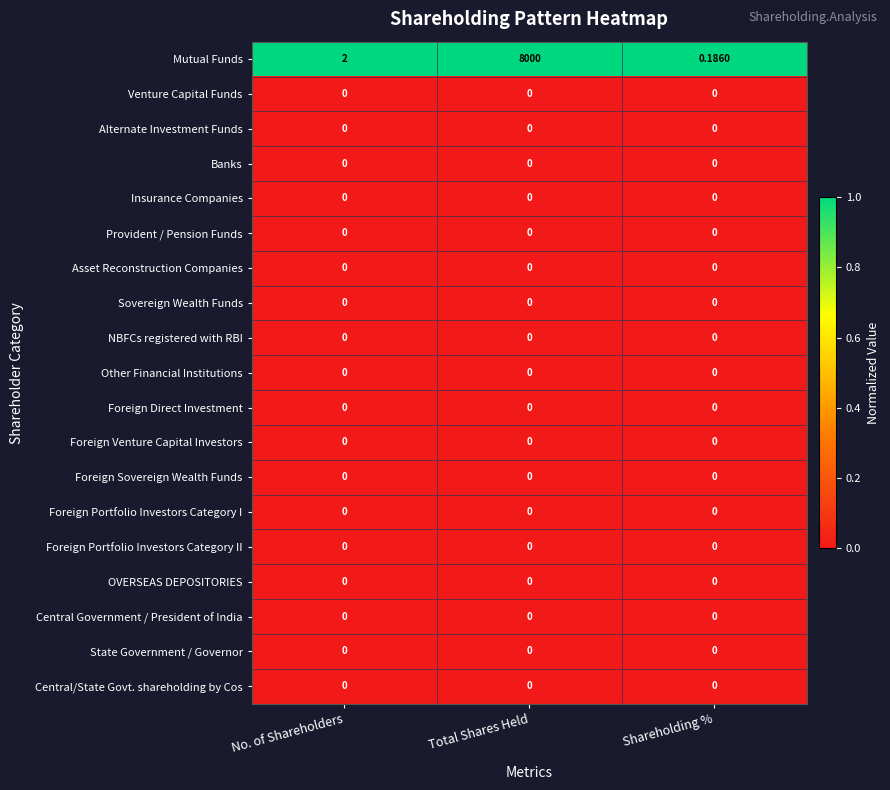

Which series has the widest spread of values?

Mutual Funds